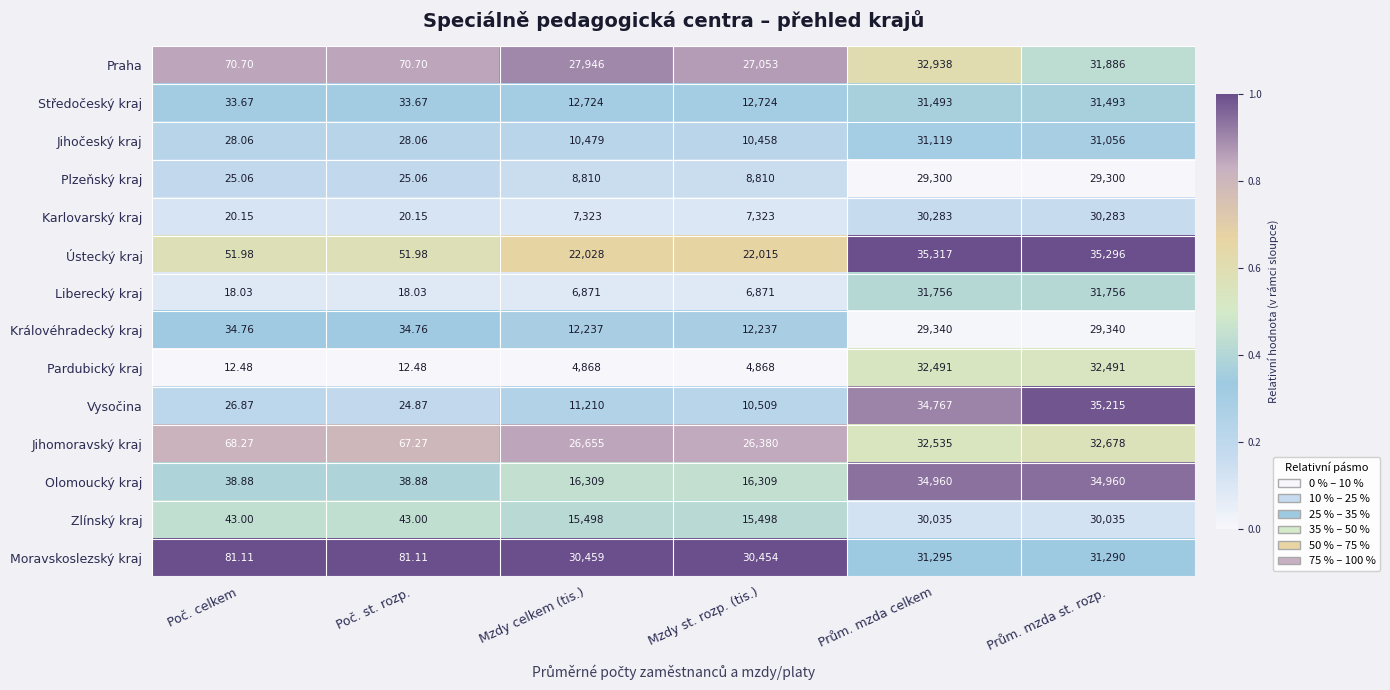

Which series has the largest total across all categories?

Moravskoslezský kraj